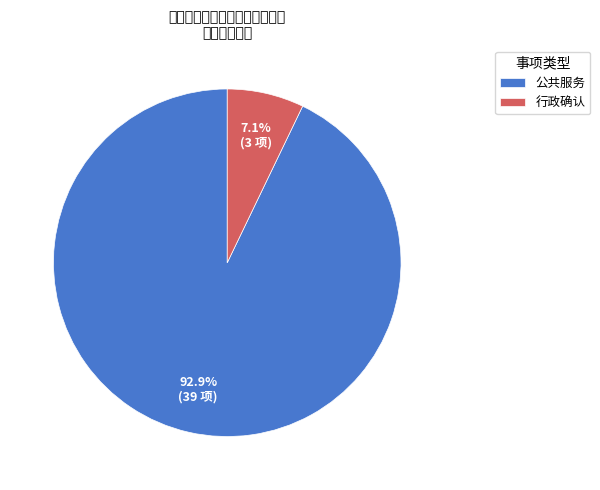

The 行政确认 slice represents 20% of the pie. True or false?

False